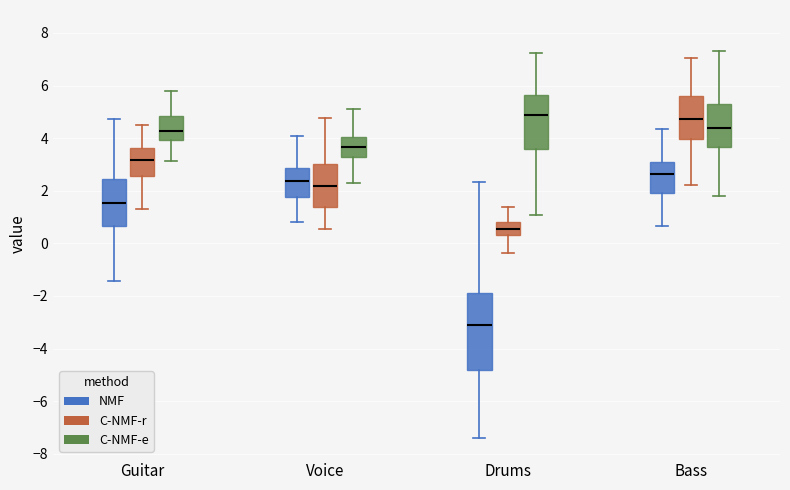

Comparing the boxes themselves (not the whiskers), which one is the tallest?

Drums (NMF)